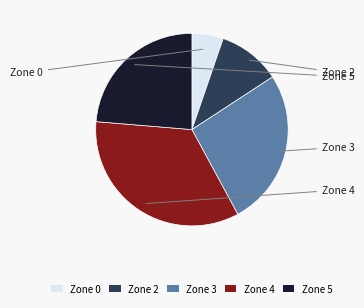

Is there a majority slice in this chart?

No